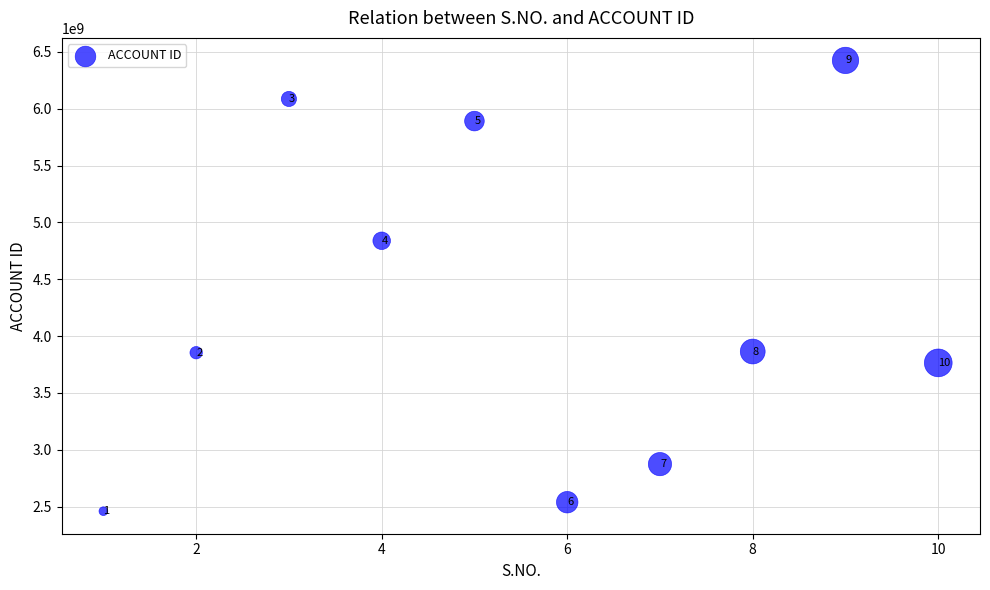

What is the average X value?

6